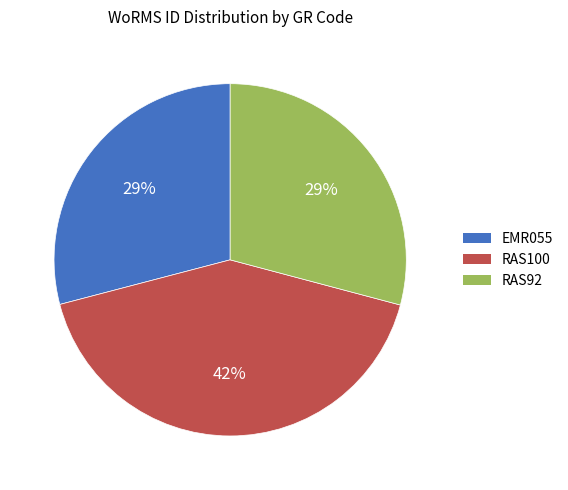

The RAS92 slice represents 29% of the pie. True or false?

True